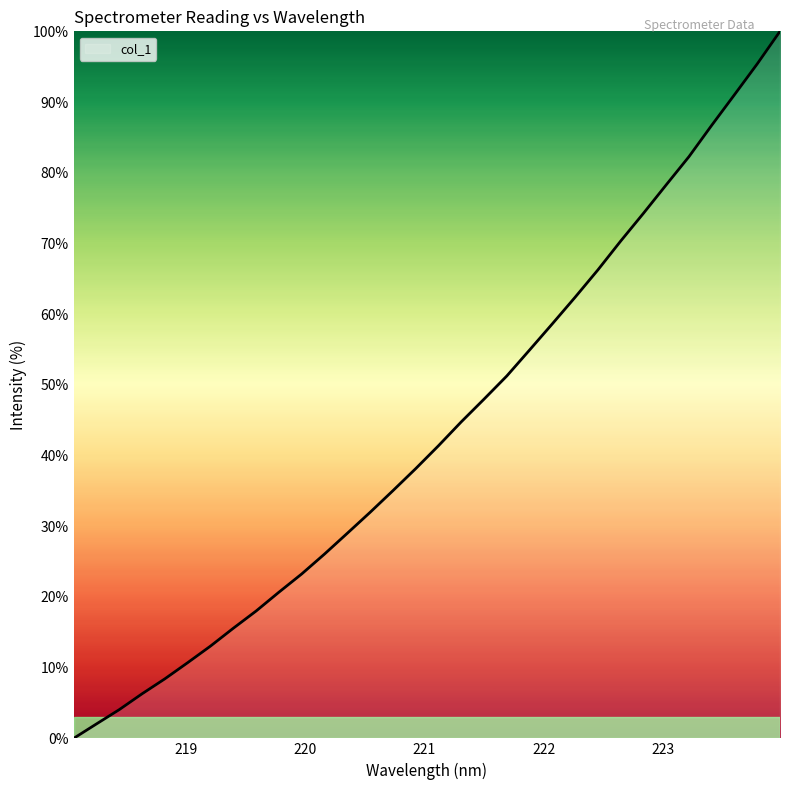

What is the maximum value shown in the chart?

100.0